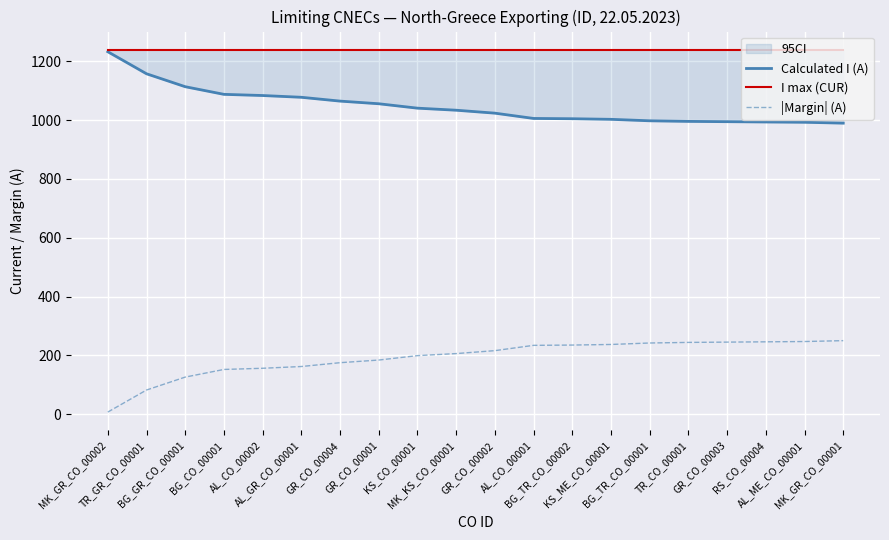

Does the chart display data point markers on the line(s)?

No